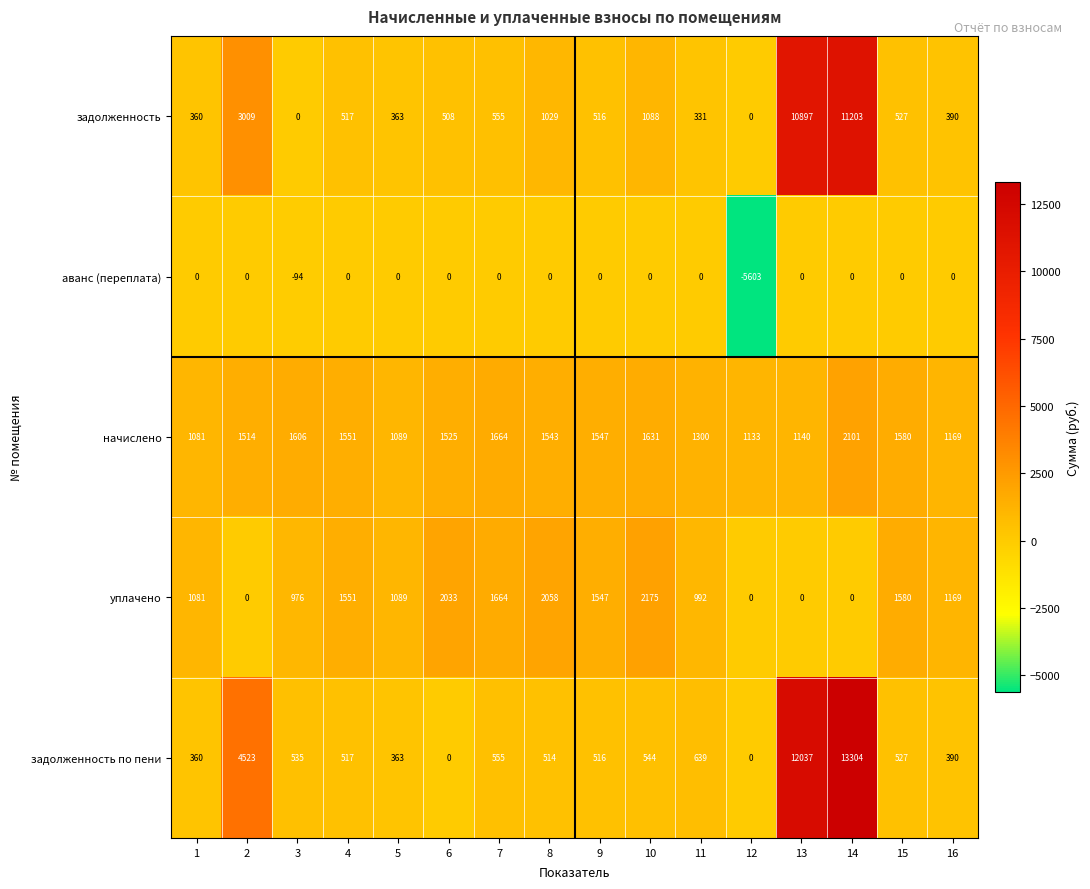

Is the value of уплачено at 7 greater than the value of аванс (переплата) at 5?

Yes